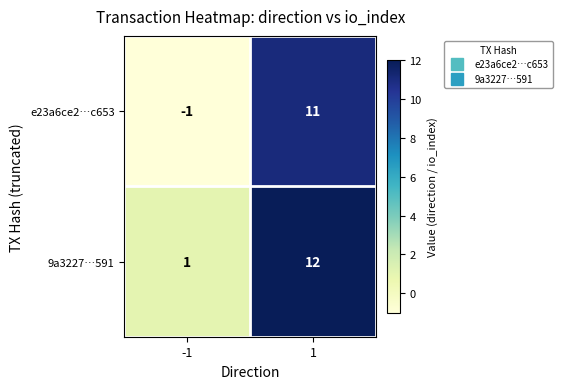

Rank the series at -1 from highest to lowest value.

9a3227…591, e23a6ce2…c653